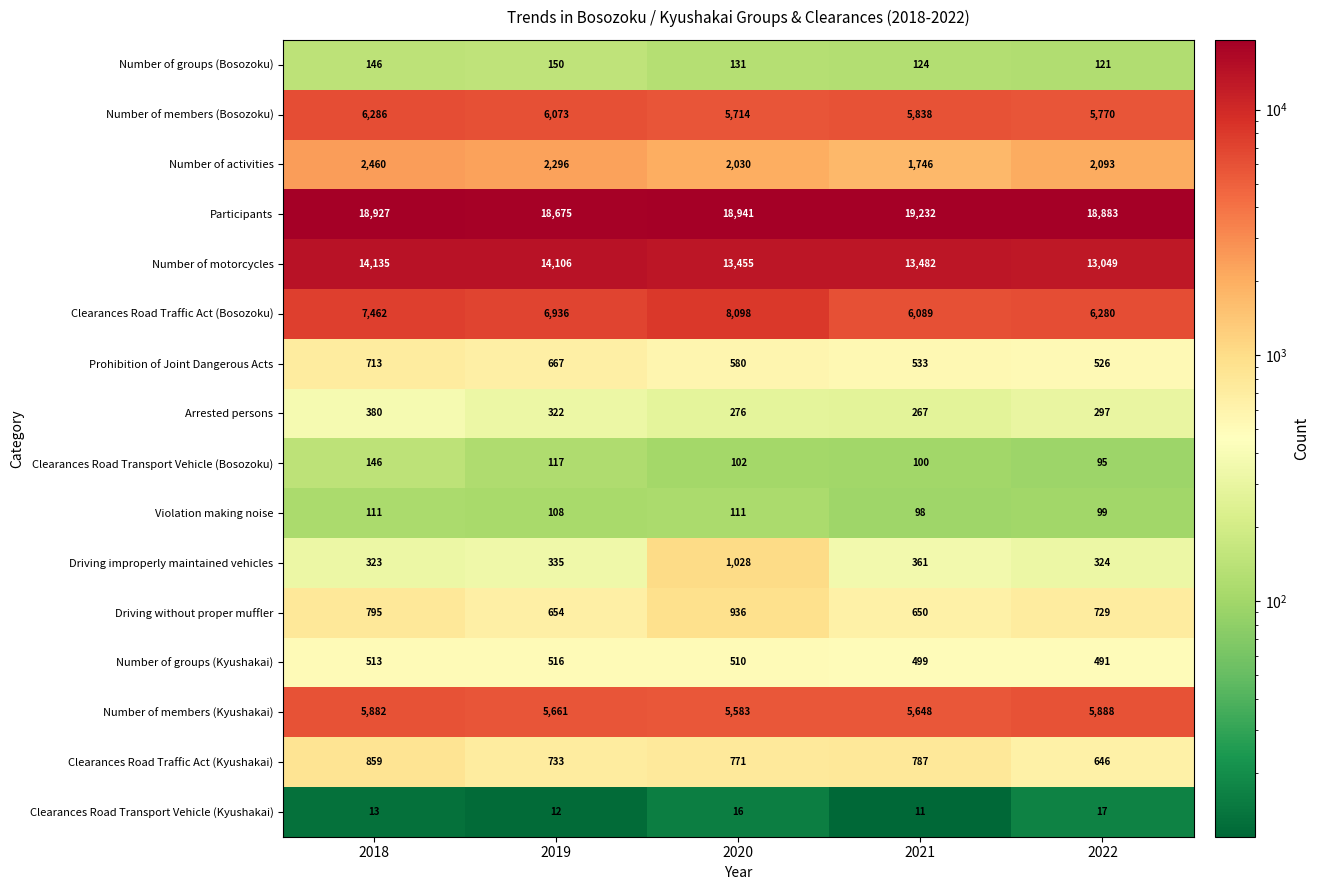

At which label is Clearances Road Transport Vehicle (Bosozoku) closest to 120?

2019